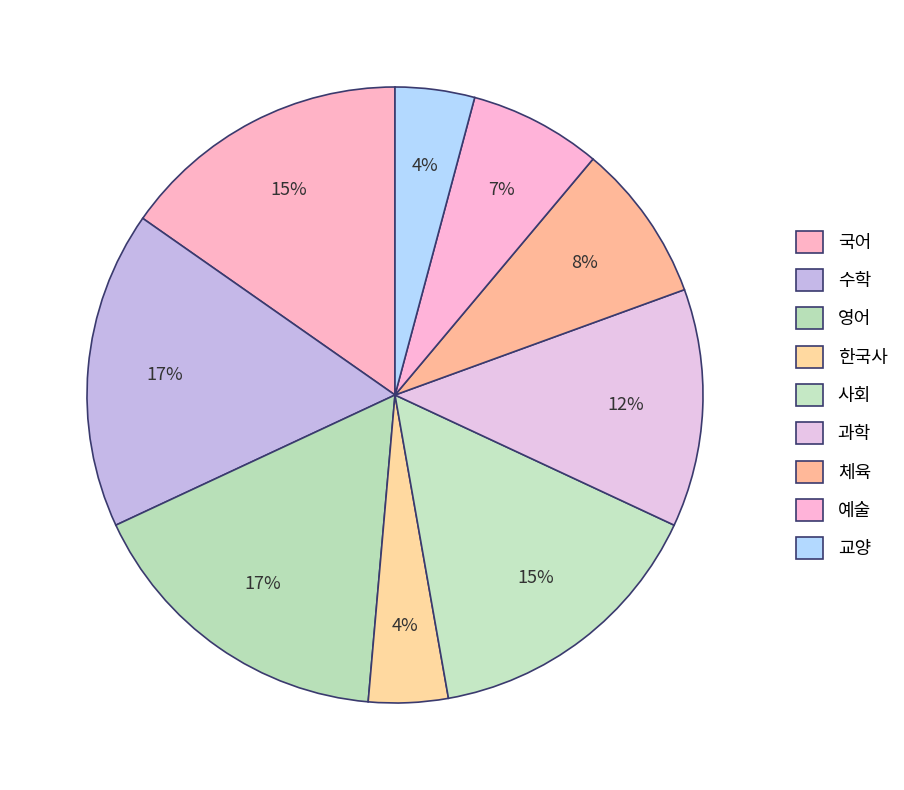

How many slices are in this pie chart?

9